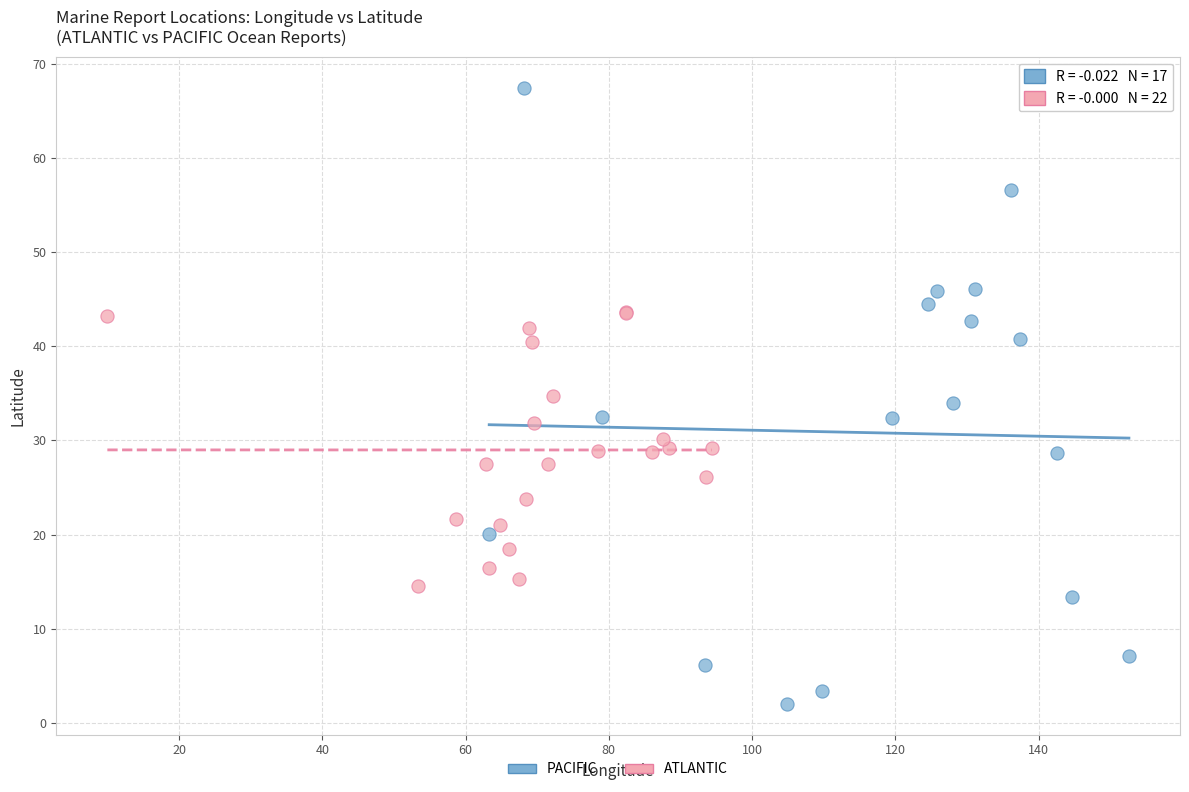

Which series reaches the maximum Y coordinate?

PACIFIC